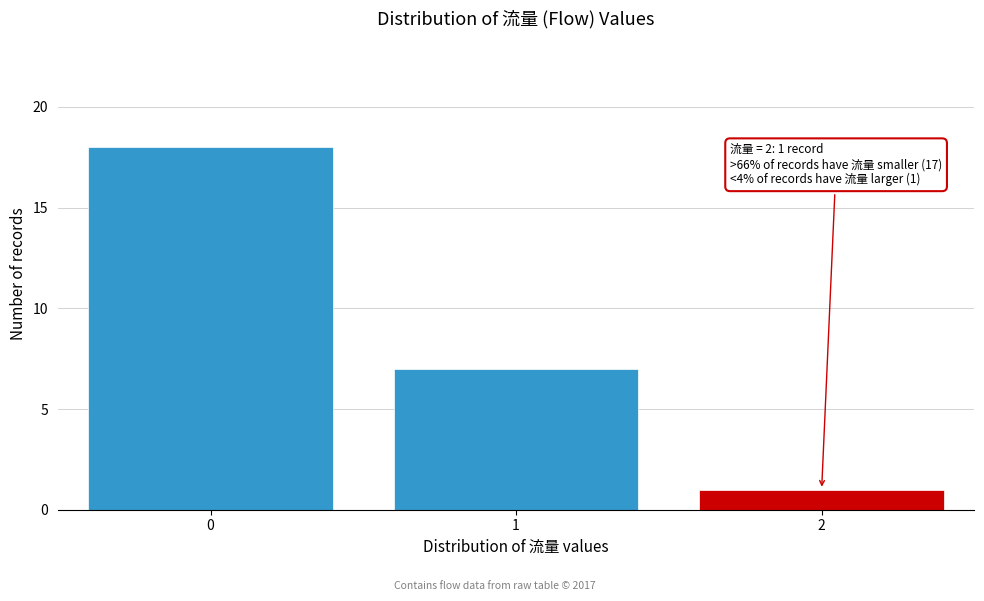

Reading left to right, extract all data points from this chart.

18	7	1